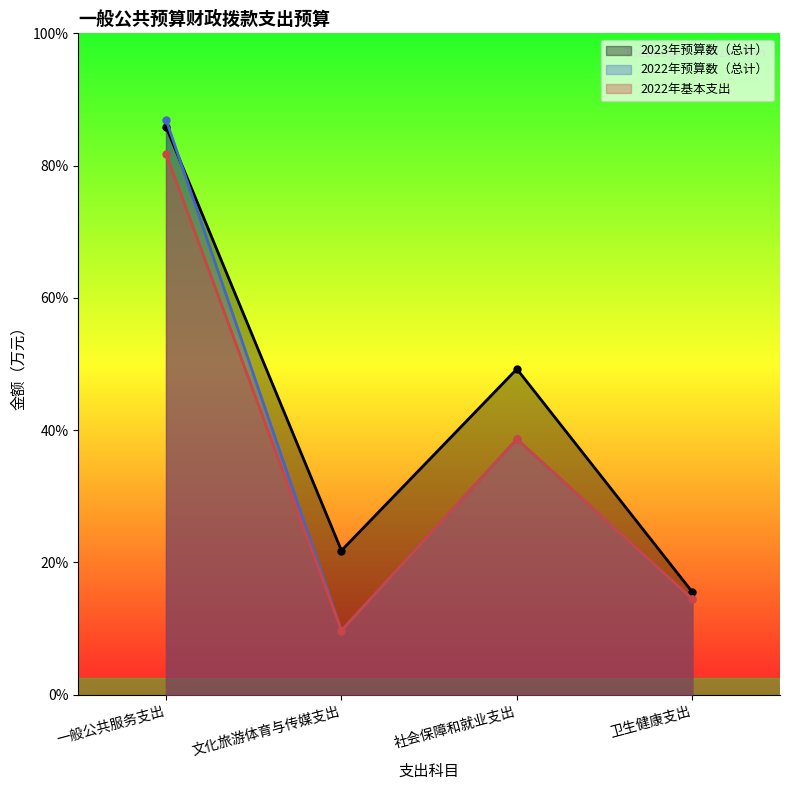

Where do 2022年预算数（总计） and 2023年预算数（总计） first cross each other?

一般公共服务支出 and 文化旅游体育与传媒支出